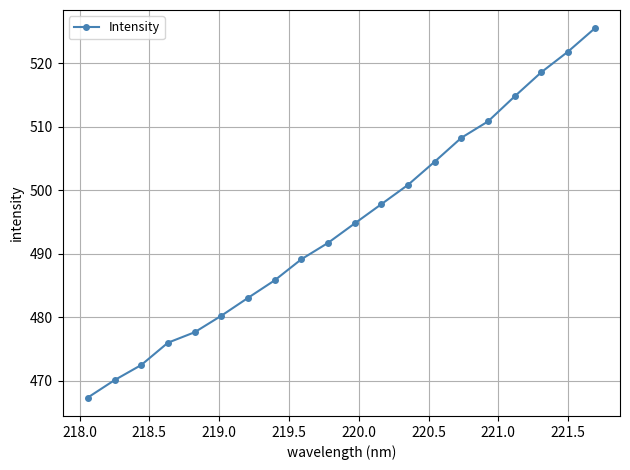

What is the value of the 3rd point from the left?

472.5